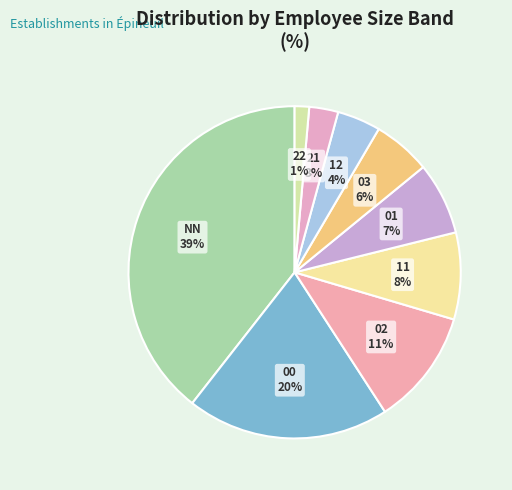

How many segments does this pie chart have?

9